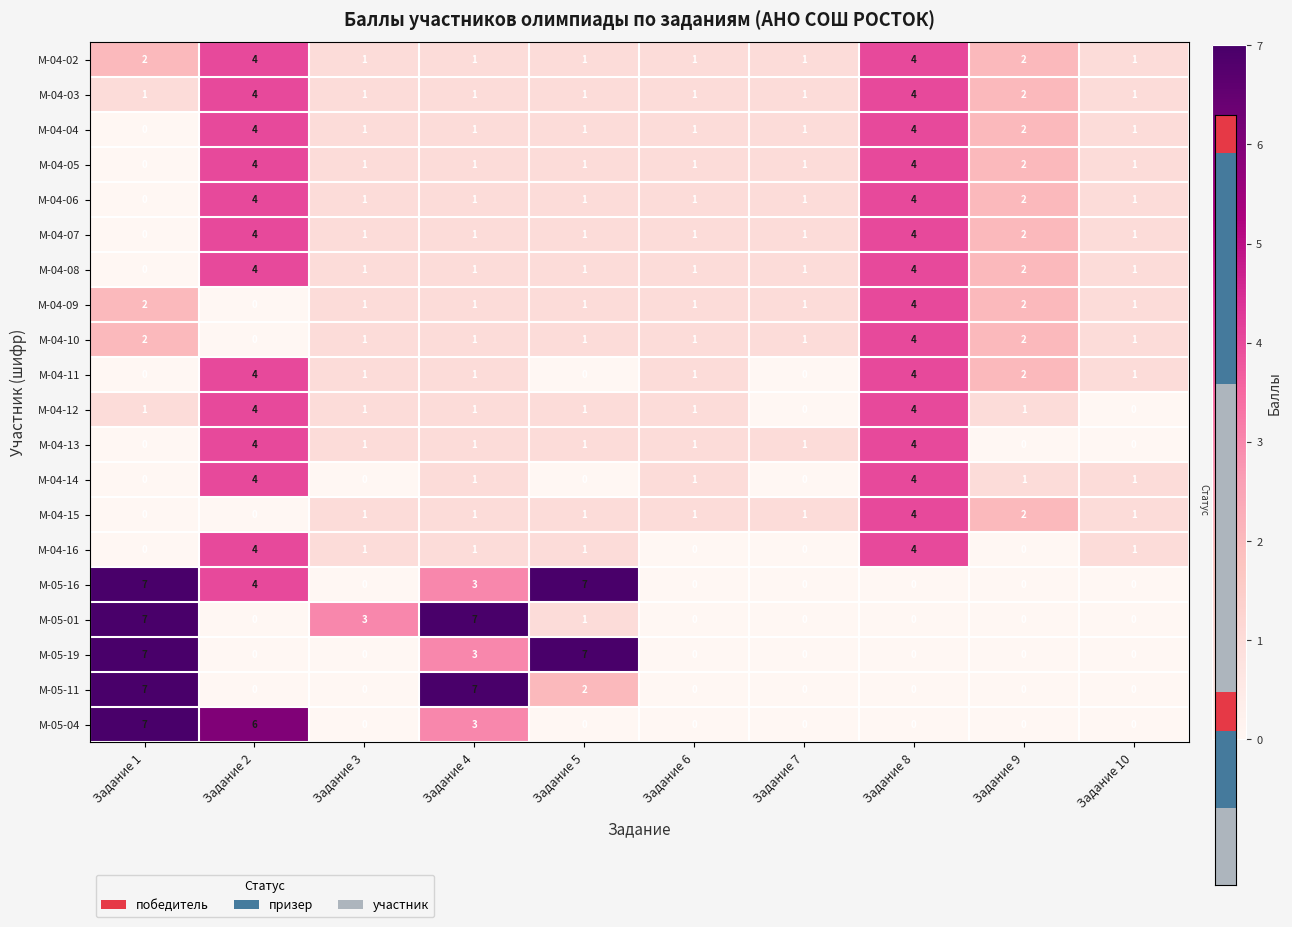

How many М-04-10 values are between 1 and 2?

8